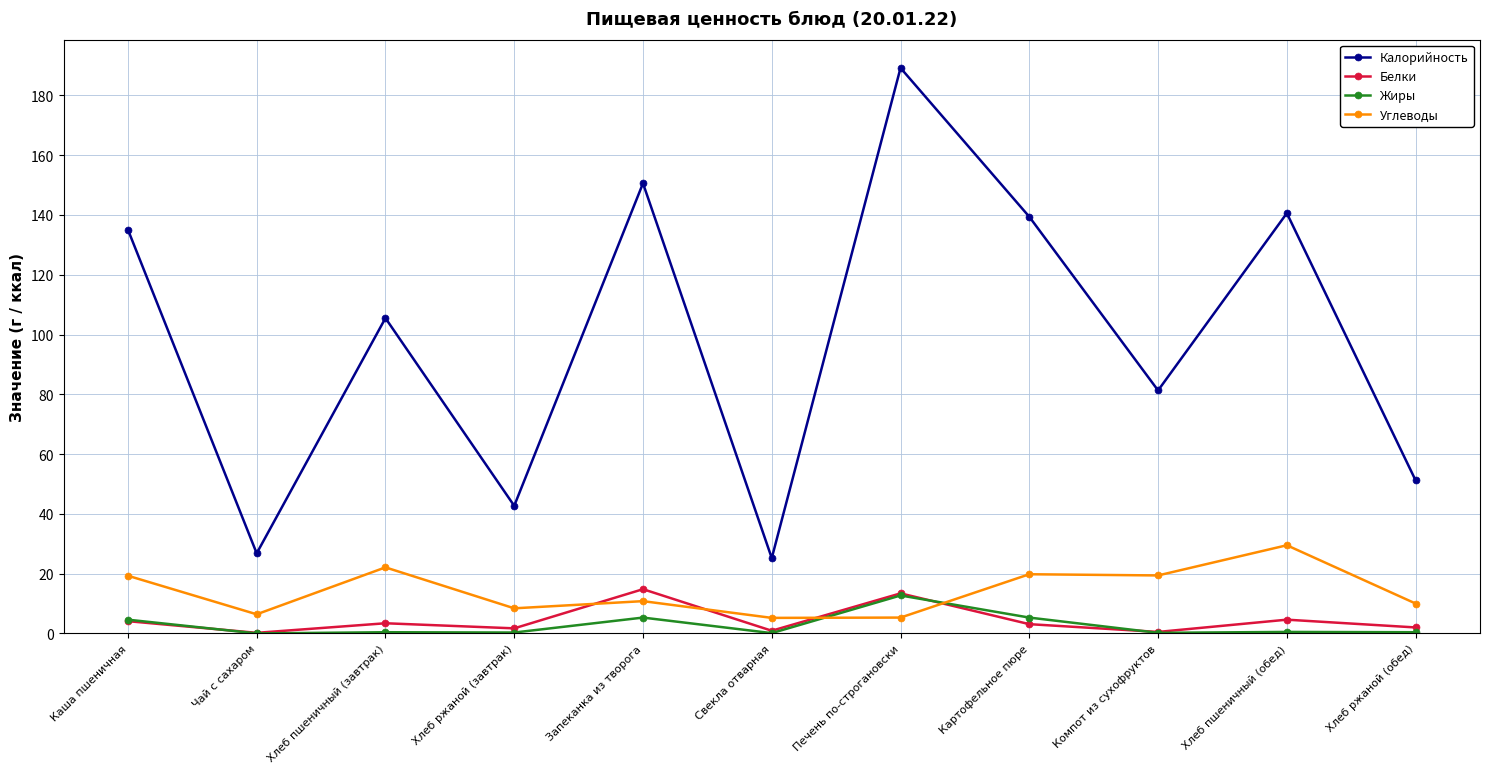

What is the difference between the maximum and second lowest values in the Углеводы series?

24.2